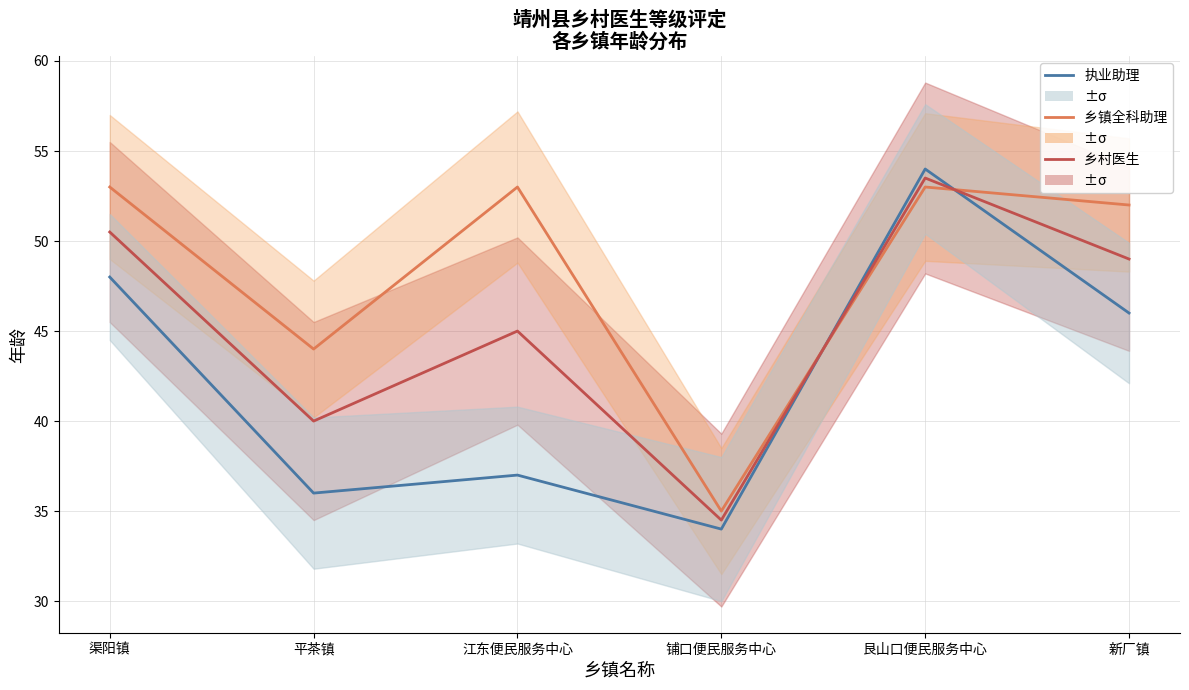

What is the spread (max minus min) of values at 新厂镇?

6.0